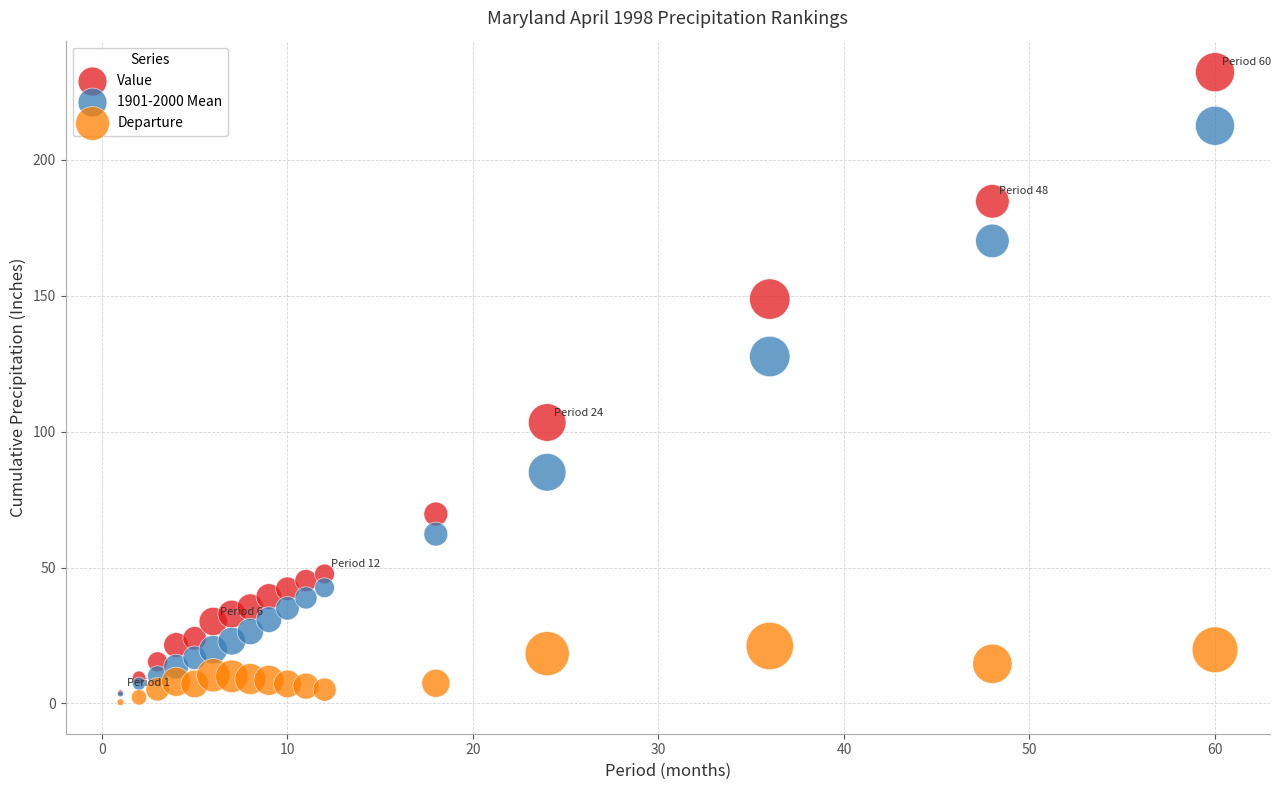

In the Value series, what Y value is closest to 118?

103.4